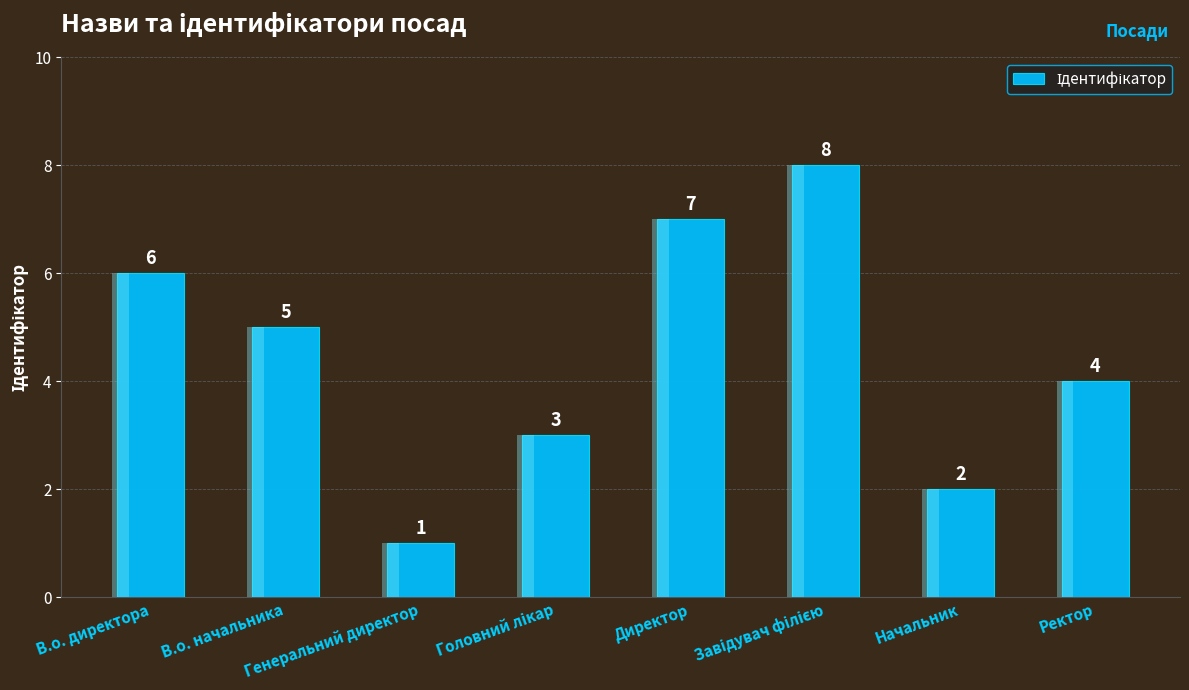

The chart shows a value of 3 at Начальник. True or false?

False